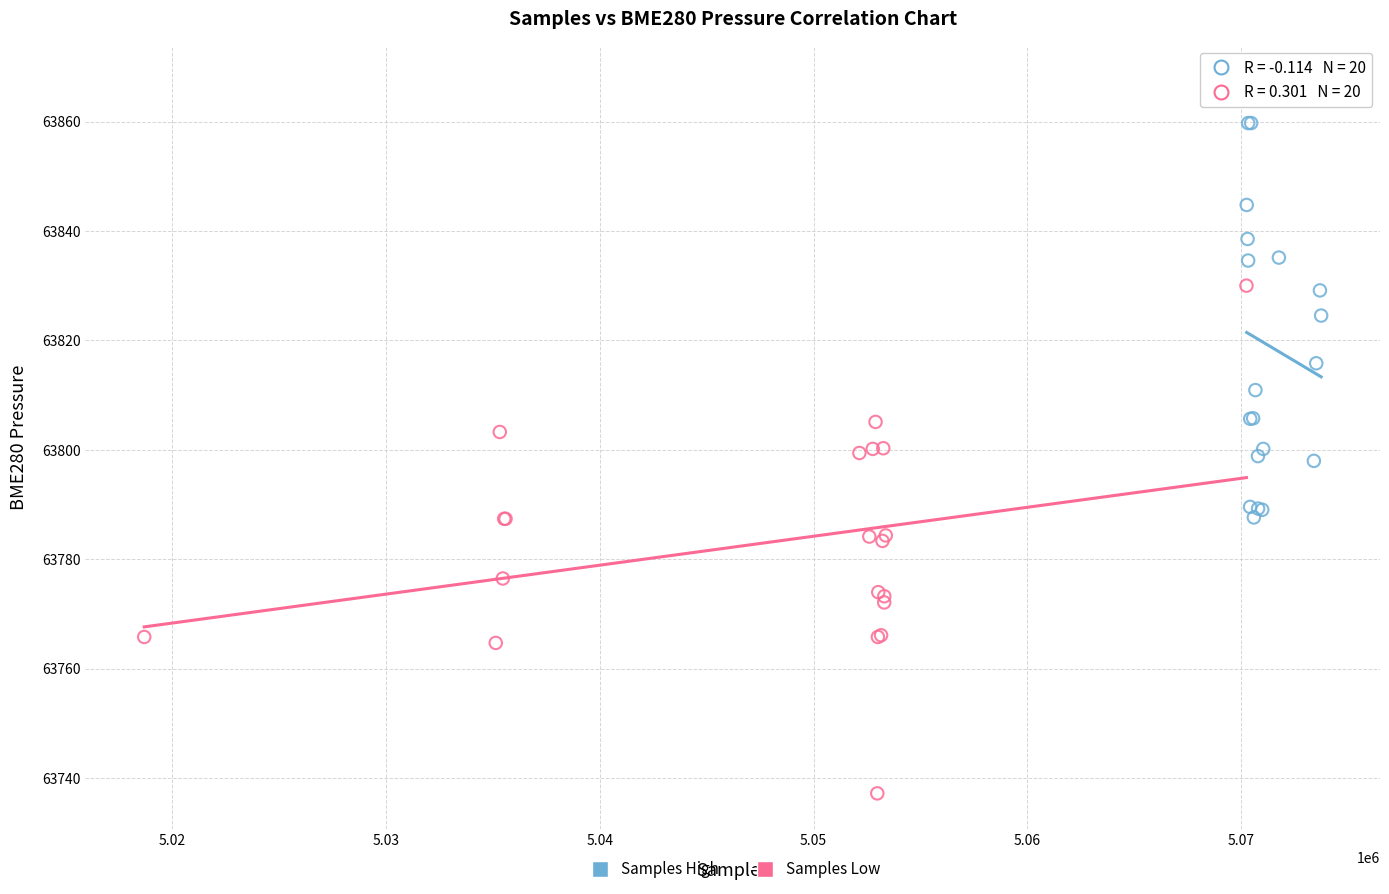

Which series contains the highest Y value?

Samples High